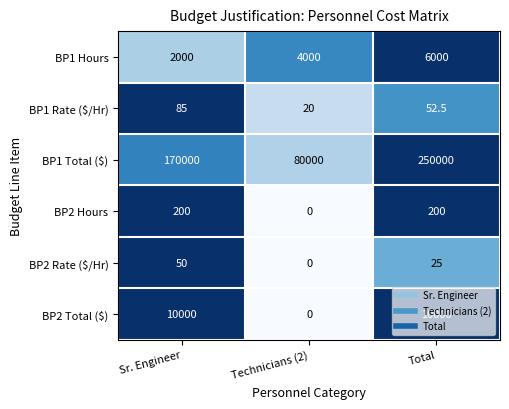

What is the difference between the highest and lowest values at Sr. Engineer?

169950.0